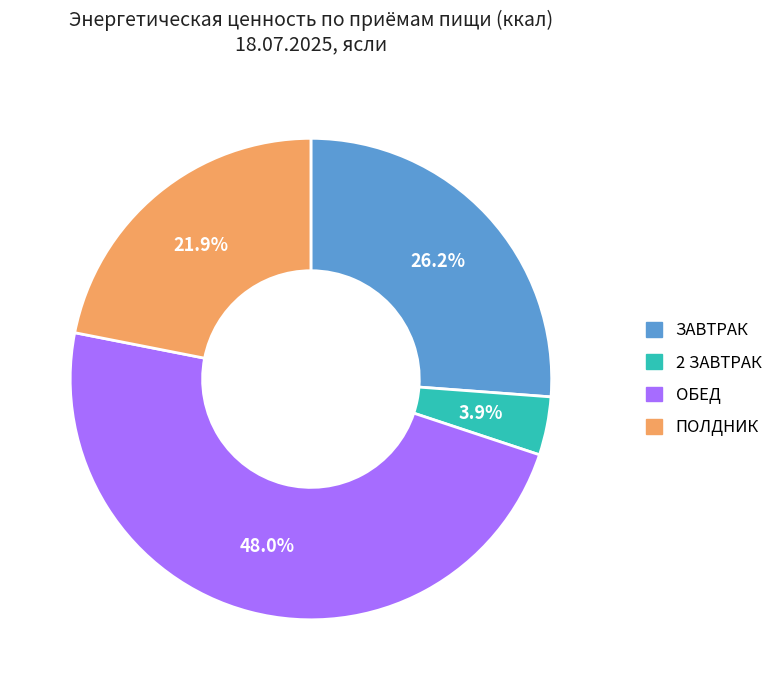

Is it true that ПОЛДНИК is 37% of the pie?

False